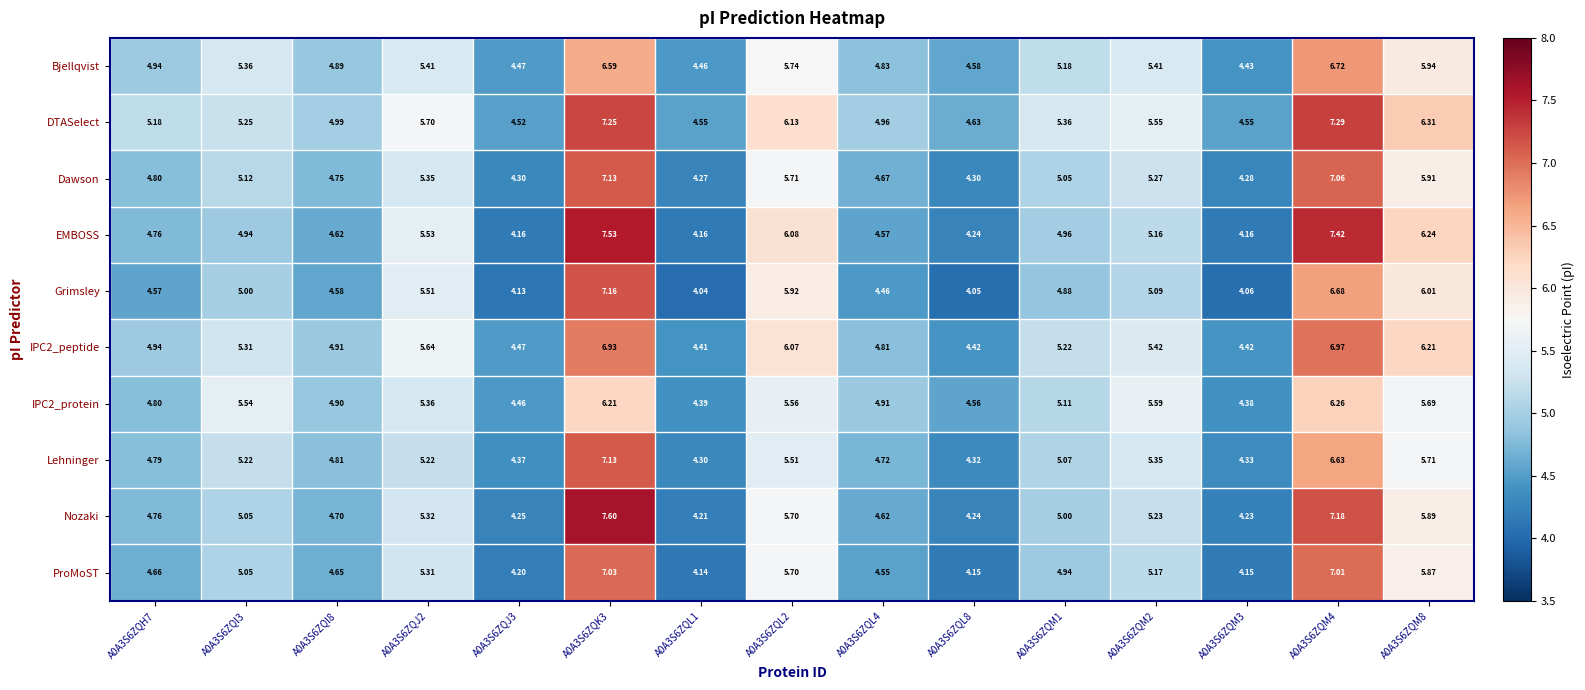

What is the difference between the highest and lowest values at A0A3S6ZQI8?

0.4